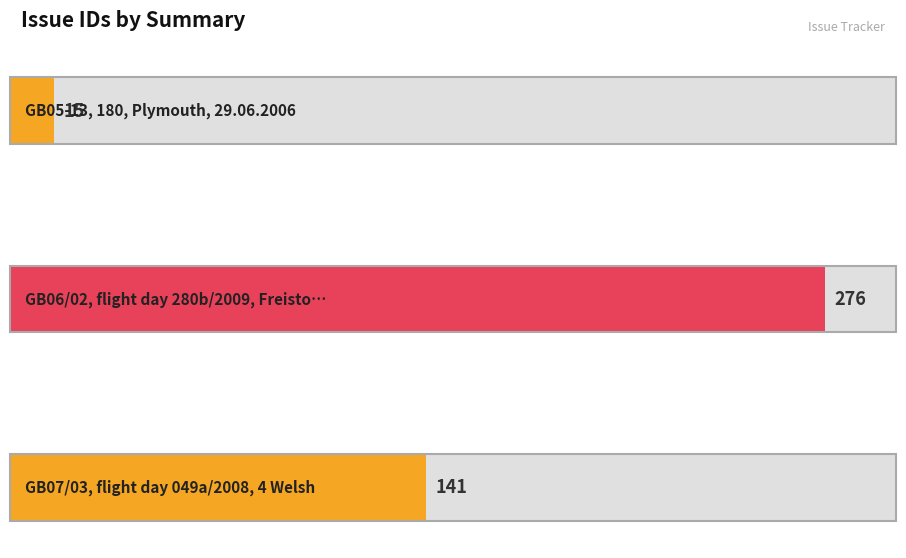

What is the smallest value displayed?

15